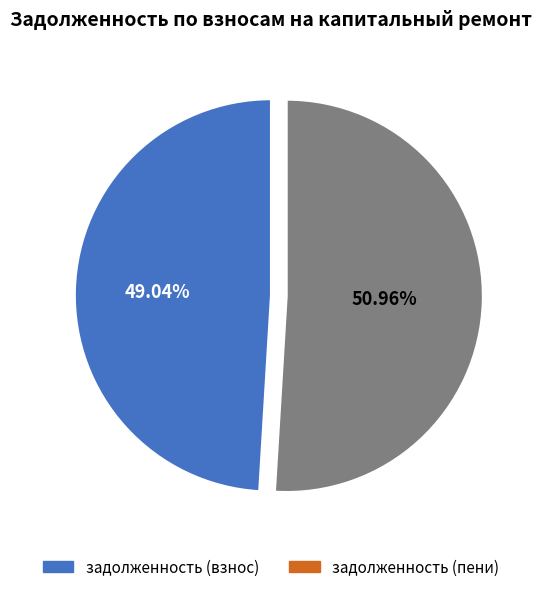

Is there a majority slice in this chart?

Yes